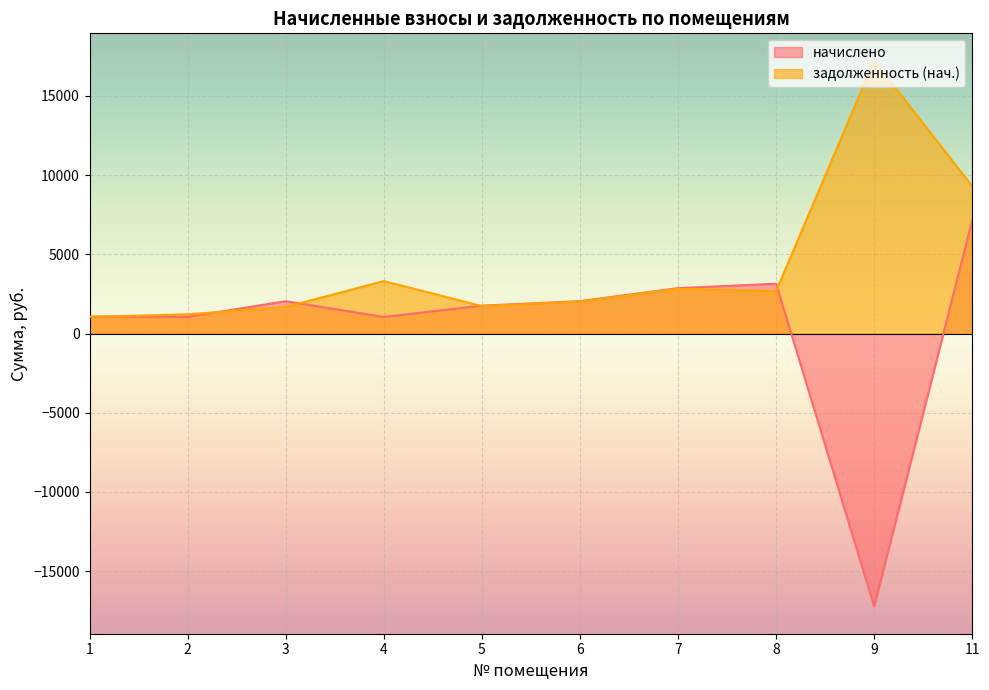

Is it true that начислено equals 1759.3 at 5?

True